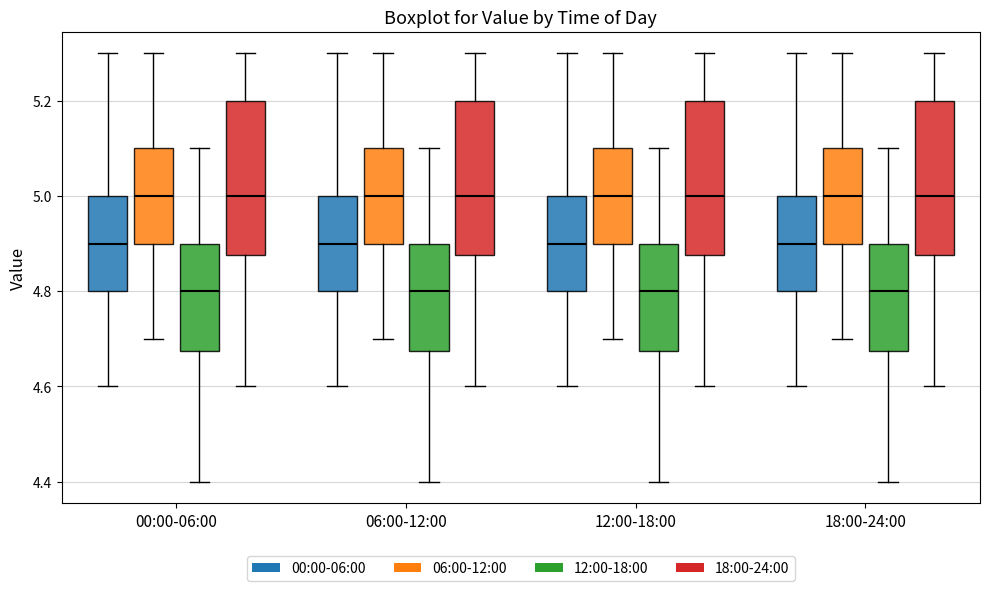

Where is the lower edge of the box for 06:00-12:00 (18:00-24:00) on the y-axis? The values are not printed on the chart, so give them approximately, as read against the axis.

4.88